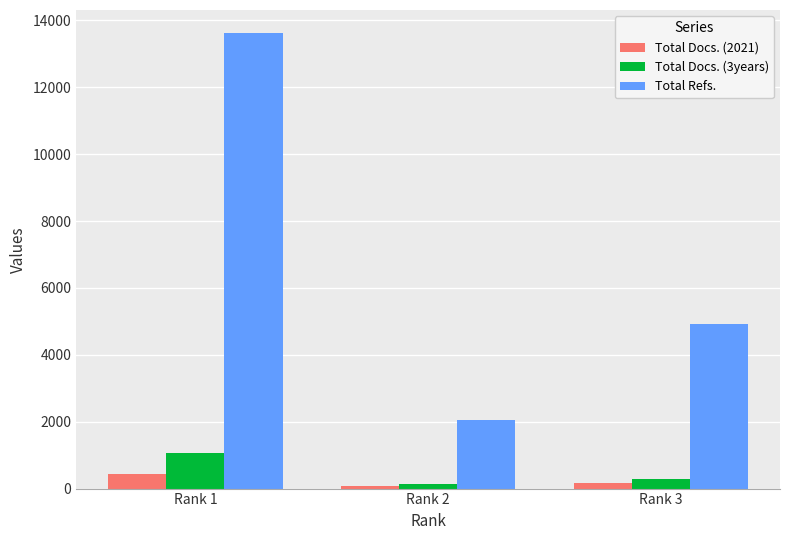

At which label does Total Docs. (3years) first exceed 290?

Rank 1